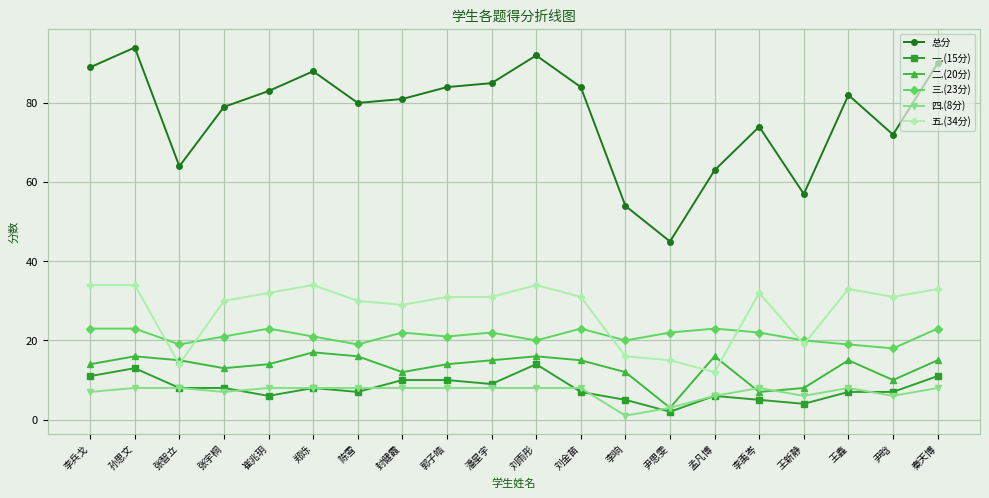

What is the maximum value for 五.(34分)?

34